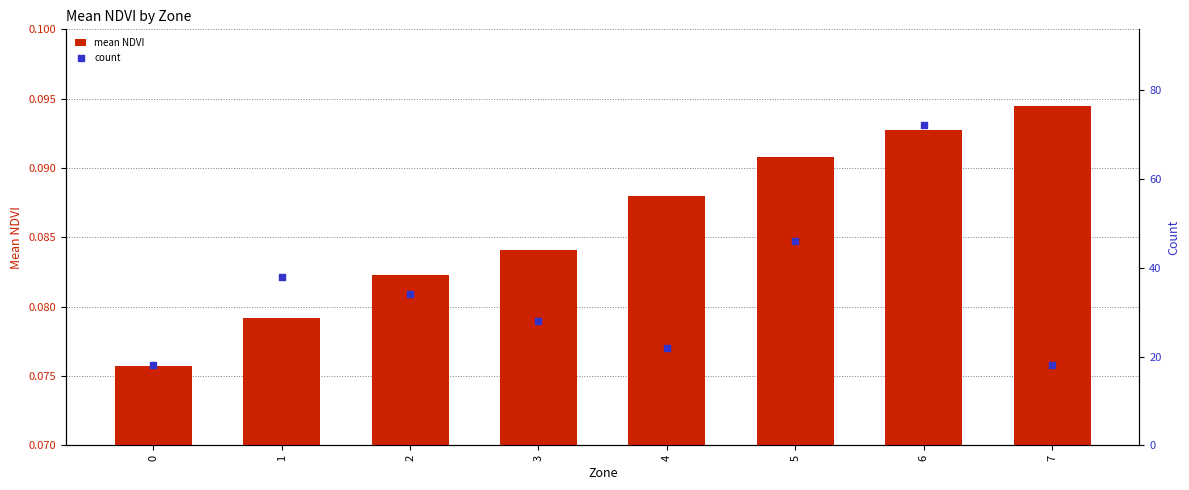

Which series has the widest spread of Y values?

count